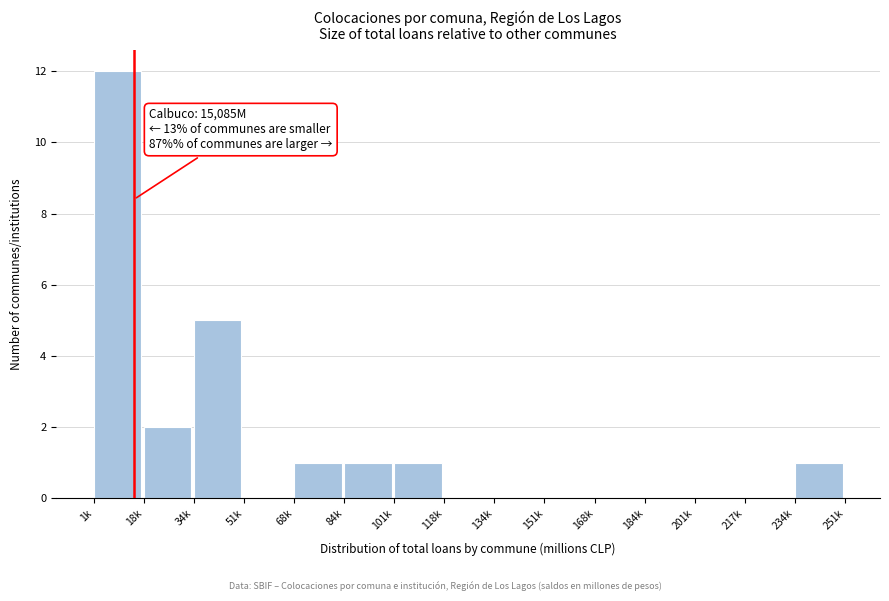

Reading left to right, transcribe all the data shown in this chart.

1k=12	18k=2	34k=5	51k=0	68k=1	84k=1	101k=1	118k=0	134k=0	151k=0	168k=0	184k=0	201k=0	217k=0	234k=1